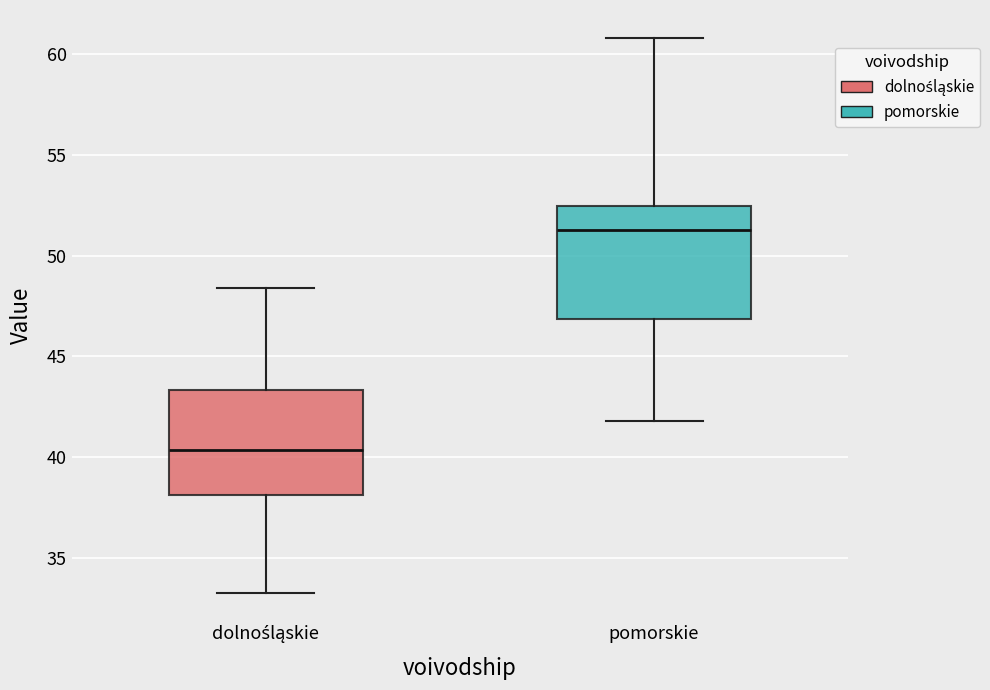

Reading left to right, transcribe this box plot: for each box, give where its median line is, the range the box spans, and where its two whiskers end, as read against the y-axis. The values are not printed on the chart, so give them approximately, as read against the axis.

dolnośląskie: median 40.5, box 38.0 to 43.5, whiskers 33.5 to 48.5
pomorskie: median 51.5, box 47.0 to 52.5, whiskers 42.0 to 61.0